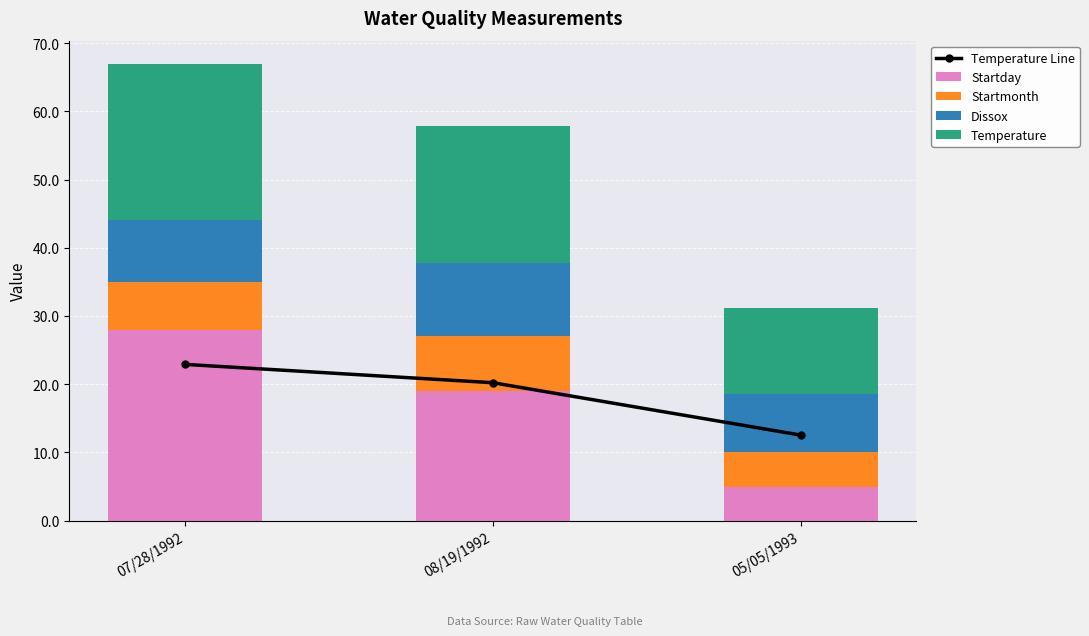

Does the chart contain any negative values?

No